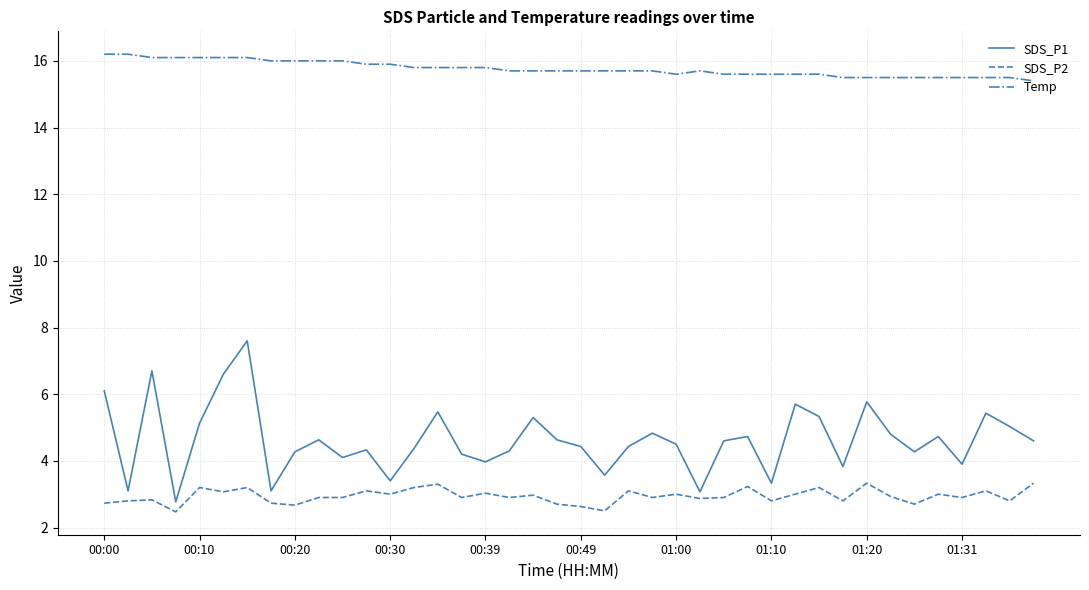

Rank the series by their maximum value, from lowest to highest.

SDS_P2, SDS_P1, Temp